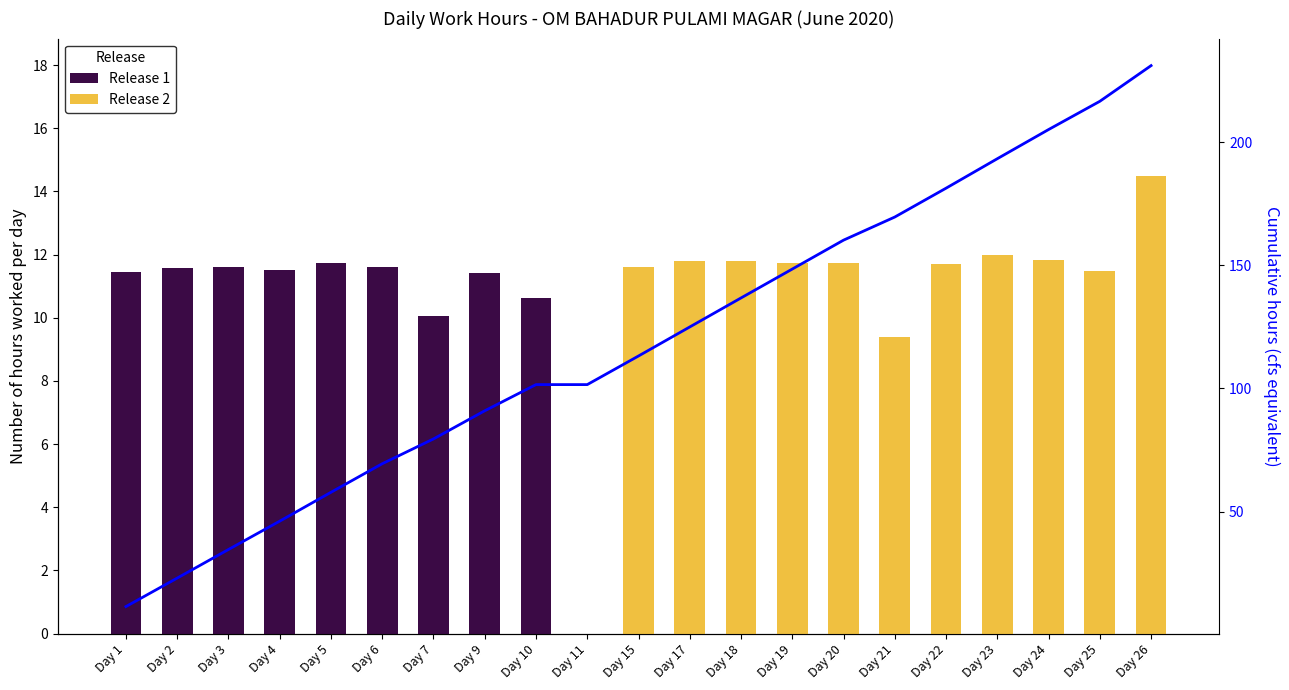

At which category is the sum across all series the highest?

Day 26